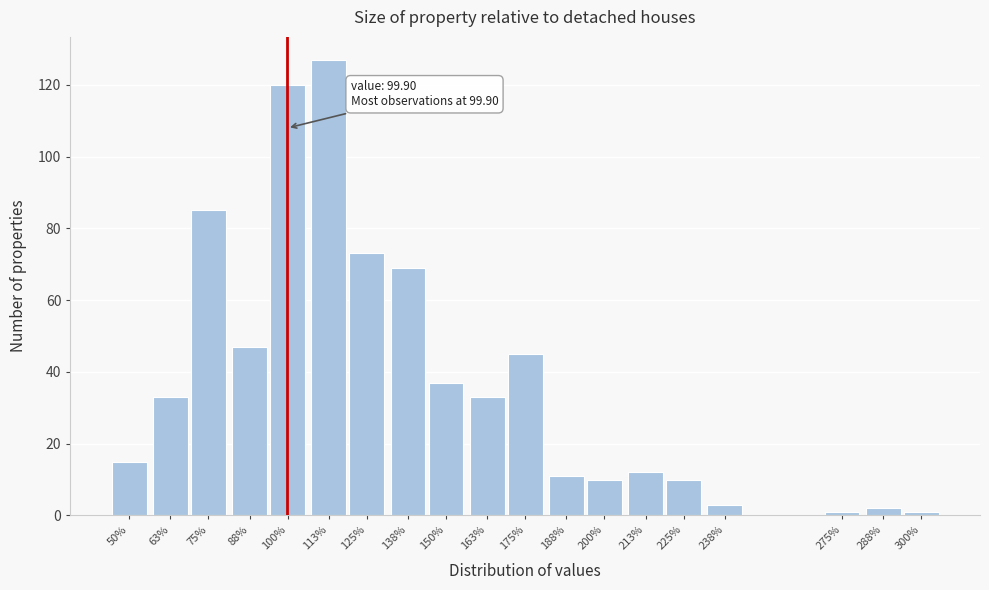

Reading right to left, what are all the values shown in this chart?

1	2	1	3	10	12	10	11	45	33	37	69	73	127	120	47	85	33	15